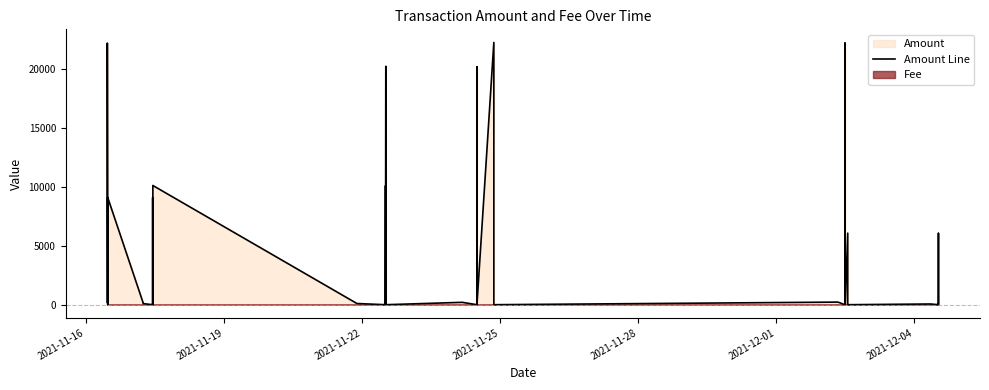

Read the value at 2021-12-04.

90.2